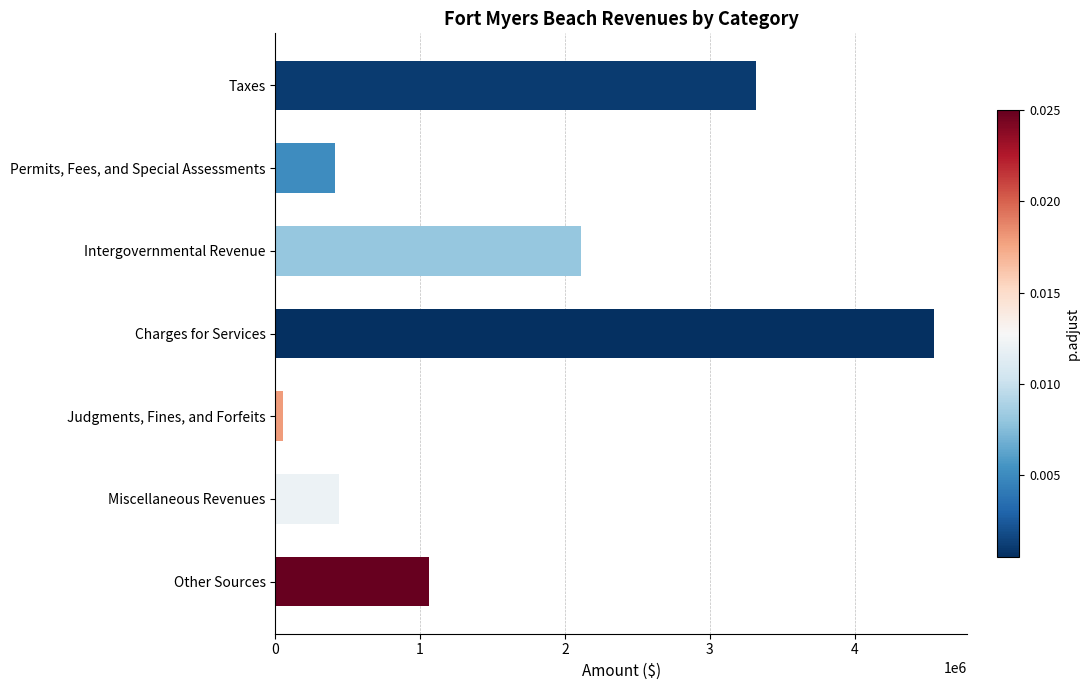

What is the difference between the values at Charges for Services and Permits, Fees, and Special Assessments?

4134629